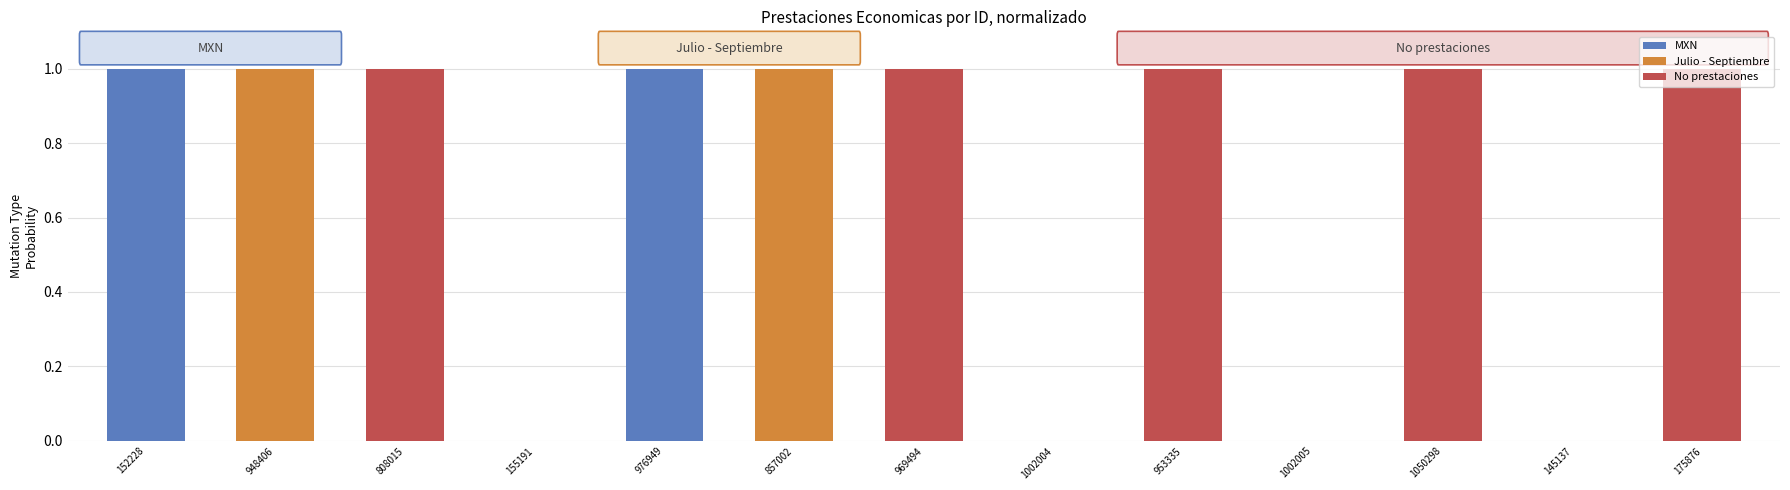

How many series are shown in this chart?

3